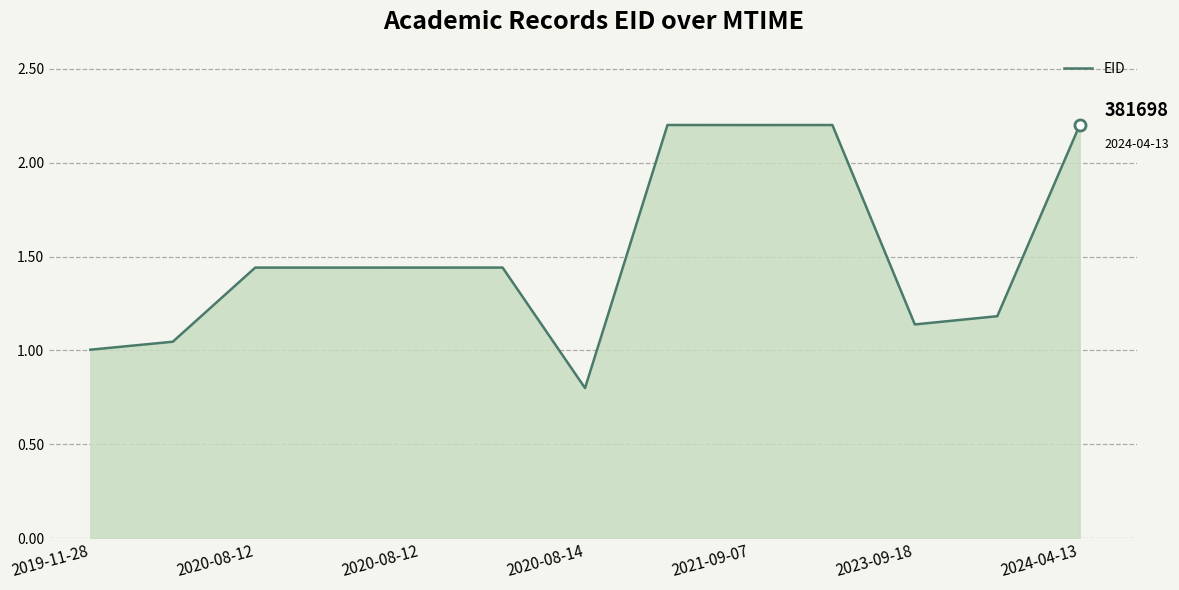

What is the minimum value shown in the chart?

0.8